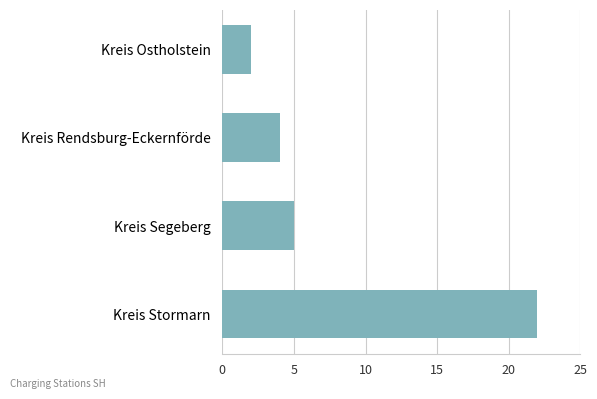

List the labels in order of value, smallest first.

Kreis Ostholstein, Kreis Rendsburg-Eckernförde, Kreis Segeberg, Kreis Stormarn